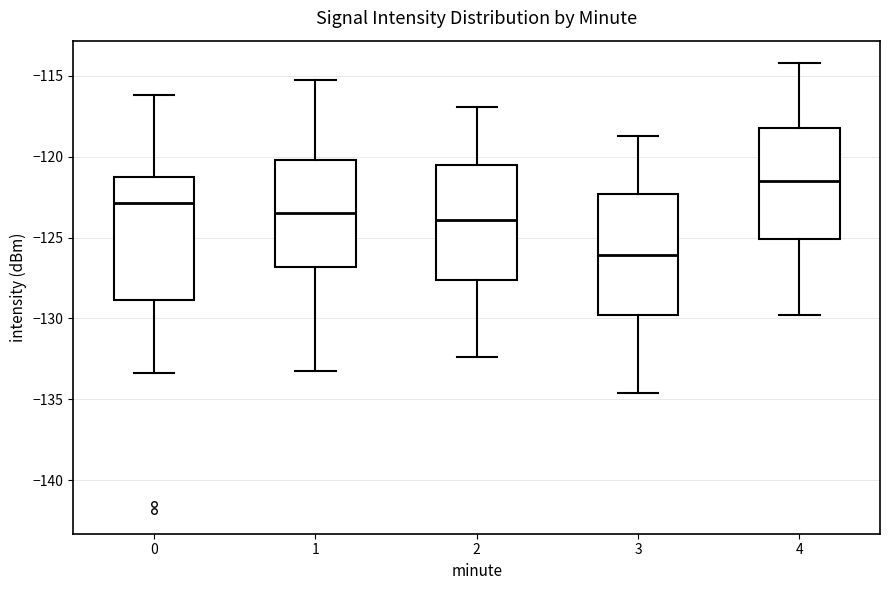

Reading left to right, read every box against the y-axis: the position of its median line, the range the box covers, and the ends of its whiskers. The values are not printed on the chart, so give them approximately, as read against the axis.

0: median -123.0, box -129.0 to -121.5, whiskers -133.5 to -116.0
1: median -123.5, box -127.0 to -120.0, whiskers -133.0 to -115.0
2: median -124.0, box -127.5 to -120.5, whiskers -132.5 to -117.0
3: median -126.0, box -130.0 to -122.5, whiskers -134.5 to -118.5
4: median -121.5, box -125.0 to -118.0, whiskers -130.0 to -114.0